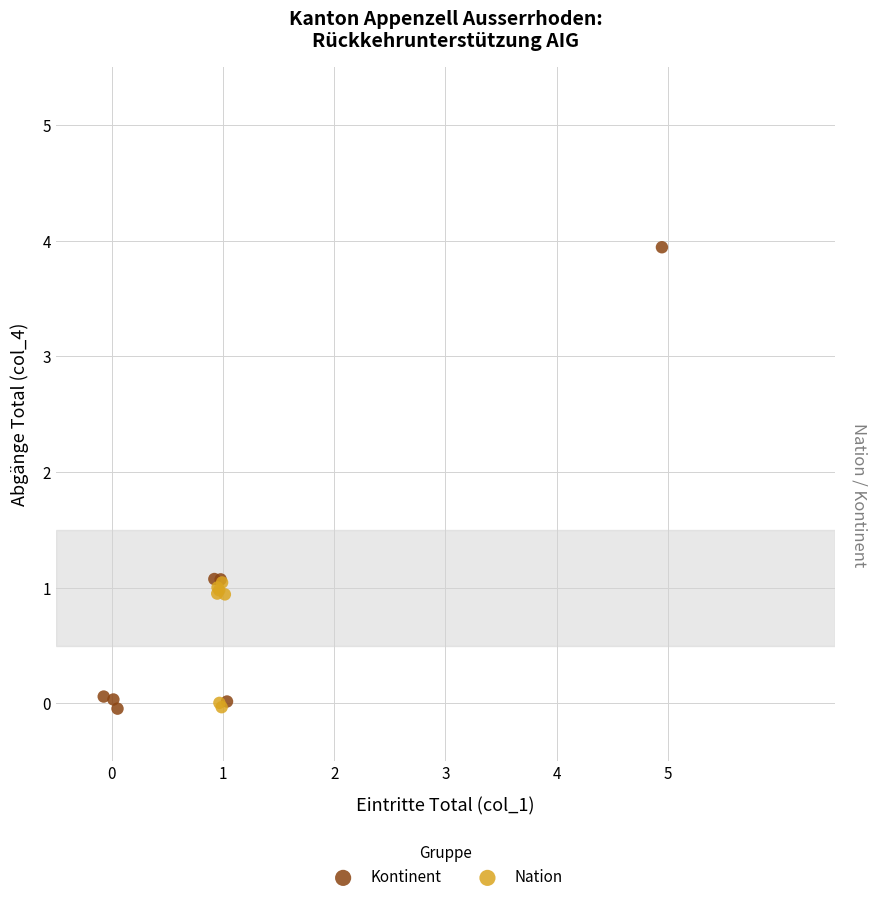

Which series has the widest spread of Y values?

Kontinent